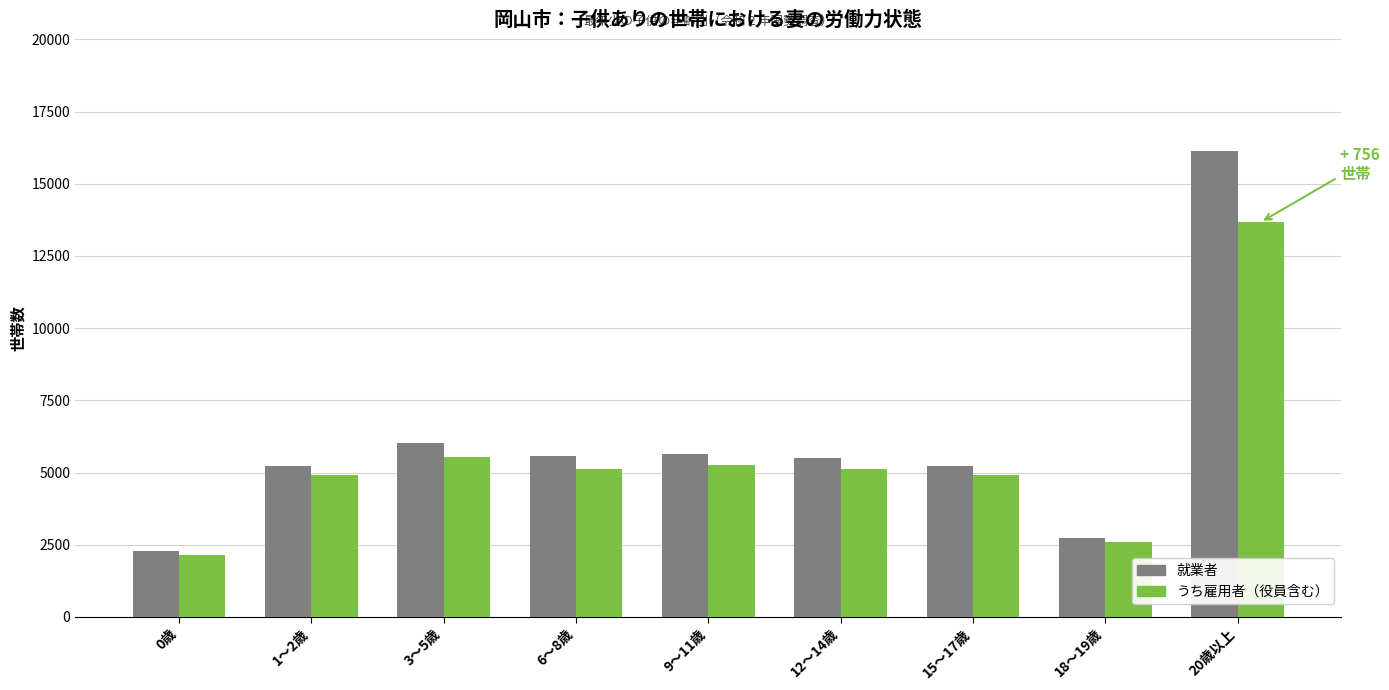

Which label corresponds to the smallest value in the chart?

0歳